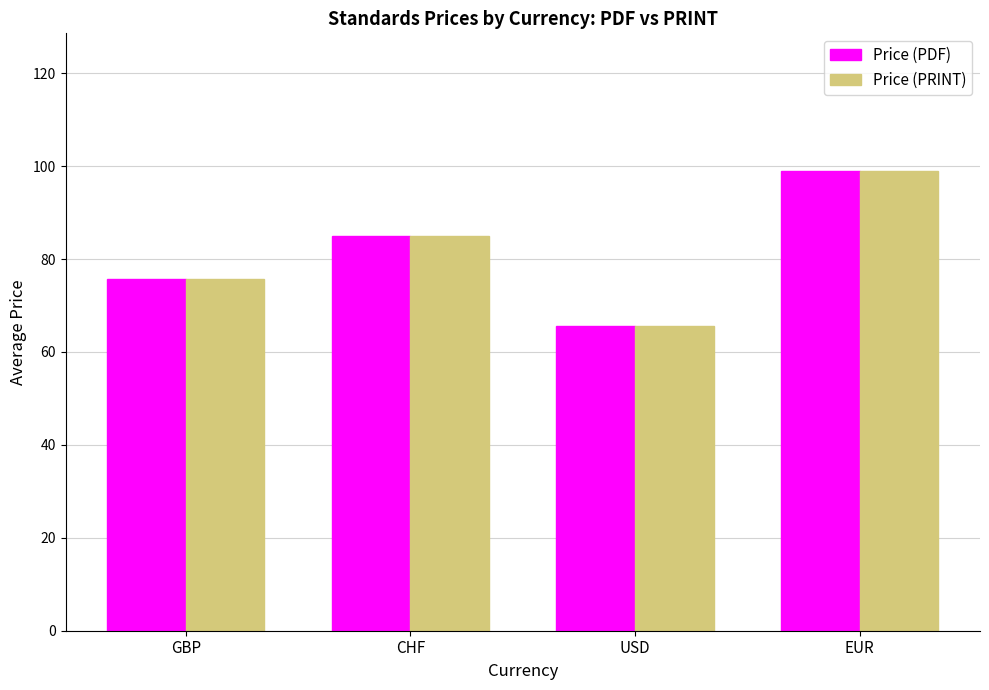

How many series are shown in this chart?

2